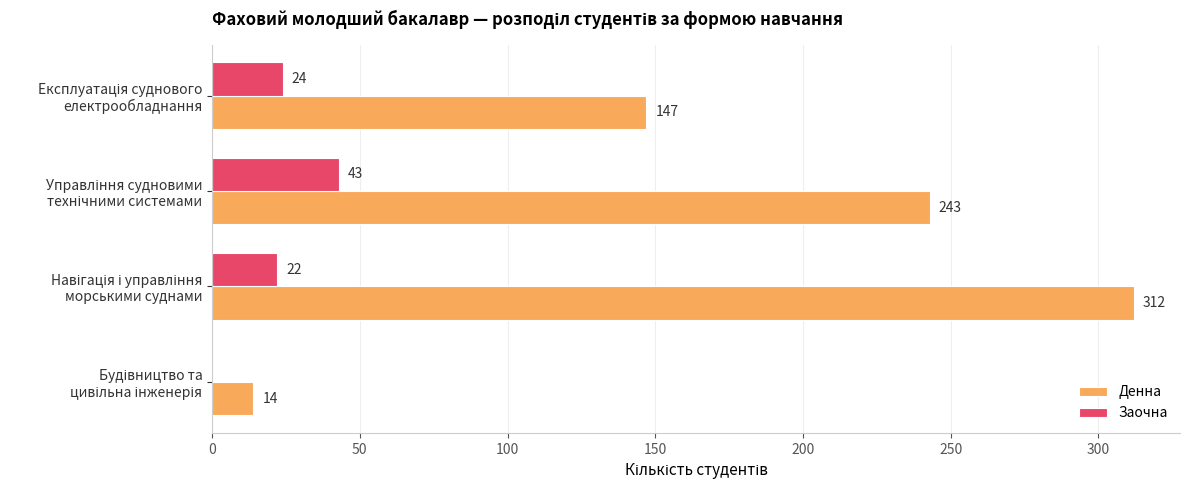

Which series has the largest total across all categories?

Денна